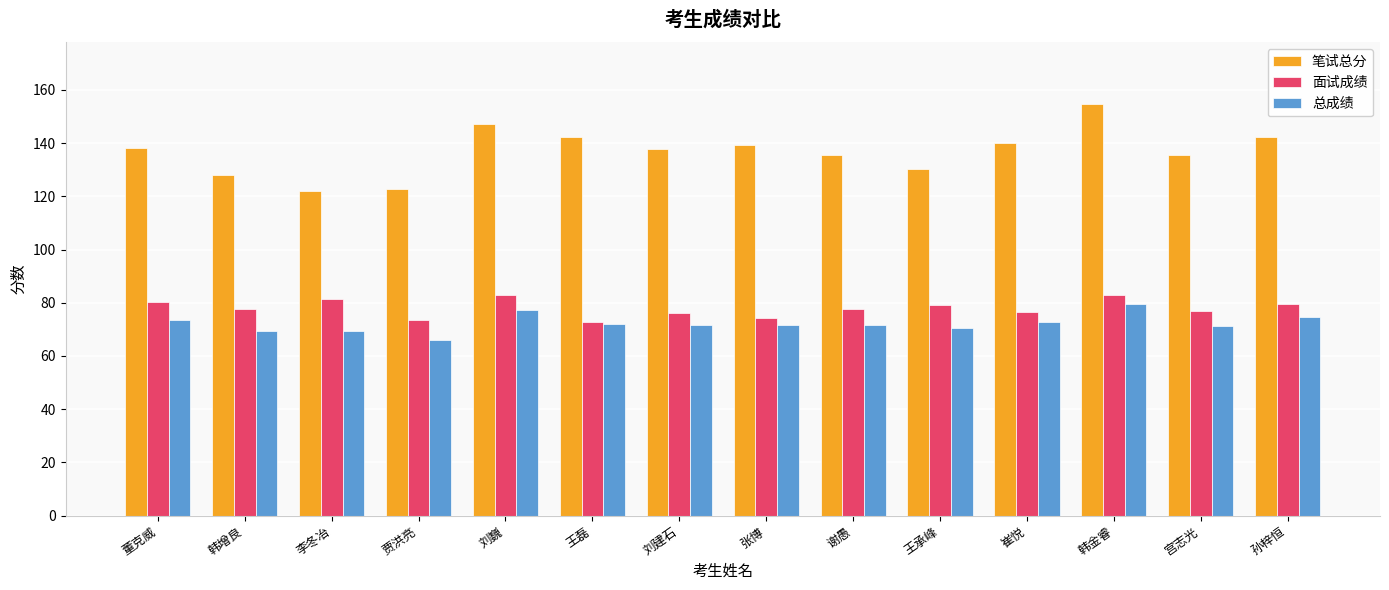

What is the minimum value for 面试成绩?

72.8